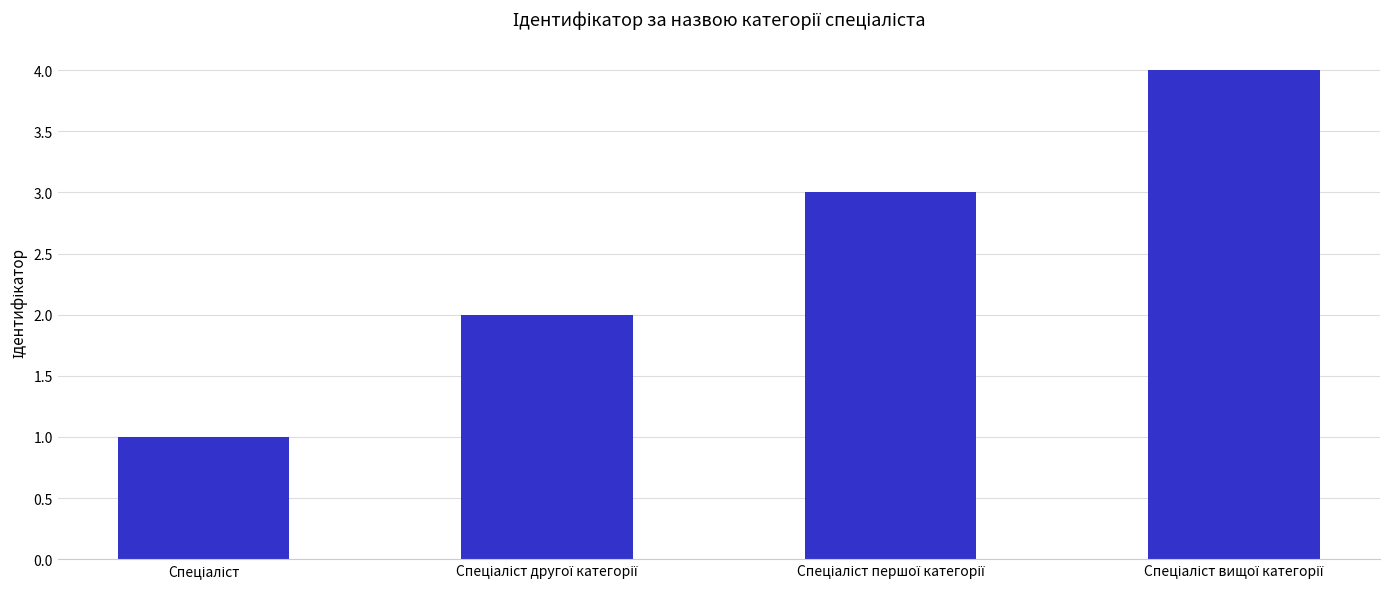

Reading left to right, extract all data points from this chart.

1	2	3	4